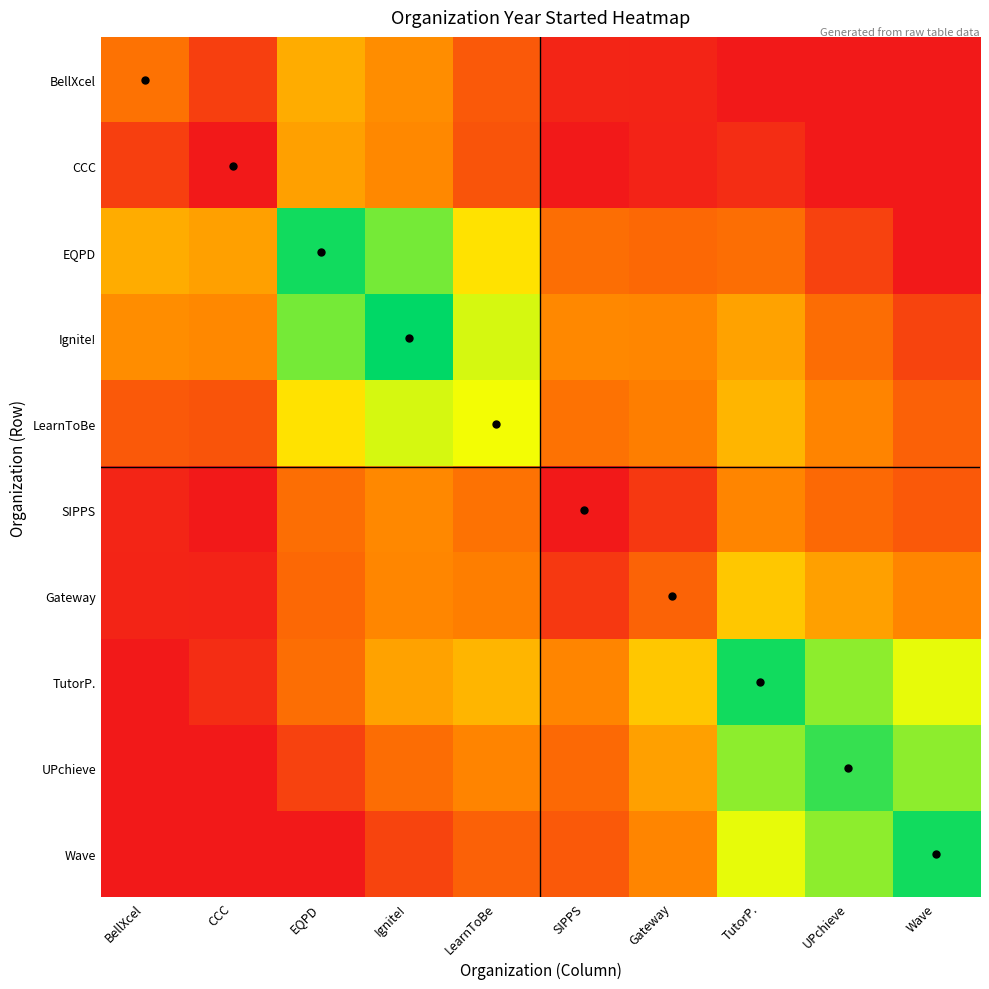

Reading left to right, what are all the values shown in this chart?

BellXcel: BellXcel=1992.0	CCC=1985.1	EQPD=1998.6	Ignite!=1995.1	LearnToBe=1988.6	SIPPS=1981.7	Gateway=1981.6	TutorP.=1980.0	UPchieve=1980.0	Wave=1980.0
CCC: BellXcel=1985.1	CCC=1980.0	EQPD=1997.1	Ignite!=1994.6	LearnToBe=1988.0	SIPPS=1980.0	Gateway=1981.4	TutorP.=1982.9	UPchieve=1980.0	Wave=1980.0
EQPD: BellXcel=1998.6	CCC=1997.1	EQPD=2020.0	Ignite!=2014.7	LearnToBe=2004.3	SIPPS=1991.4	Gateway=1990.7	TutorP.=1991.4	UPchieve=1985.6	Wave=1980.0
Ignite!: BellXcel=1995.1	CCC=1994.6	EQPD=2014.7	Ignite!=2021.0	LearnToBe=2009.6	SIPPS=1994.6	Gateway=1994.6	TutorP.=1997.4	UPchieve=1991.3	Wave=1985.8
LearnToBe: BellXcel=1988.6	CCC=1988.0	EQPD=2004.3	Ignite!=2009.6	LearnToBe=2008.0	SIPPS=1992.0	Gateway=1993.6	TutorP.=1999.4	UPchieve=1994.1	Wave=1989.7
SIPPS: BellXcel=1981.7	CCC=1980.0	EQPD=1991.4	Ignite!=1994.6	LearnToBe=1992.0	SIPPS=1980.0	Gateway=1984.3	TutorP.=1994.3	UPchieve=1990.9	Wave=1988.6
Gateway: BellXcel=1981.6	CCC=1981.4	EQPD=1990.7	Ignite!=1994.6	LearnToBe=1993.6	SIPPS=1984.3	Gateway=1990.0	TutorP.=2001.4	UPchieve=1997.1	Wave=1994.3
TutorP.: BellXcel=1980.0	CCC=1982.9	EQPD=1991.4	Ignite!=1997.4	LearnToBe=1999.4	SIPPS=1994.3	Gateway=2001.4	TutorP.=2020.0	UPchieve=2013.4	Wave=2008.6
UPchieve: BellXcel=1980.0	CCC=1980.0	EQPD=1985.6	Ignite!=1991.3	LearnToBe=1994.1	SIPPS=1990.9	Gateway=1997.1	TutorP.=2013.4	UPchieve=2018.0	Wave=2013.4
Wave: BellXcel=1980.0	CCC=1980.0	EQPD=1980.0	Ignite!=1985.8	LearnToBe=1989.7	SIPPS=1988.6	Gateway=1994.3	TutorP.=2008.6	UPchieve=2013.4	Wave=2020.0